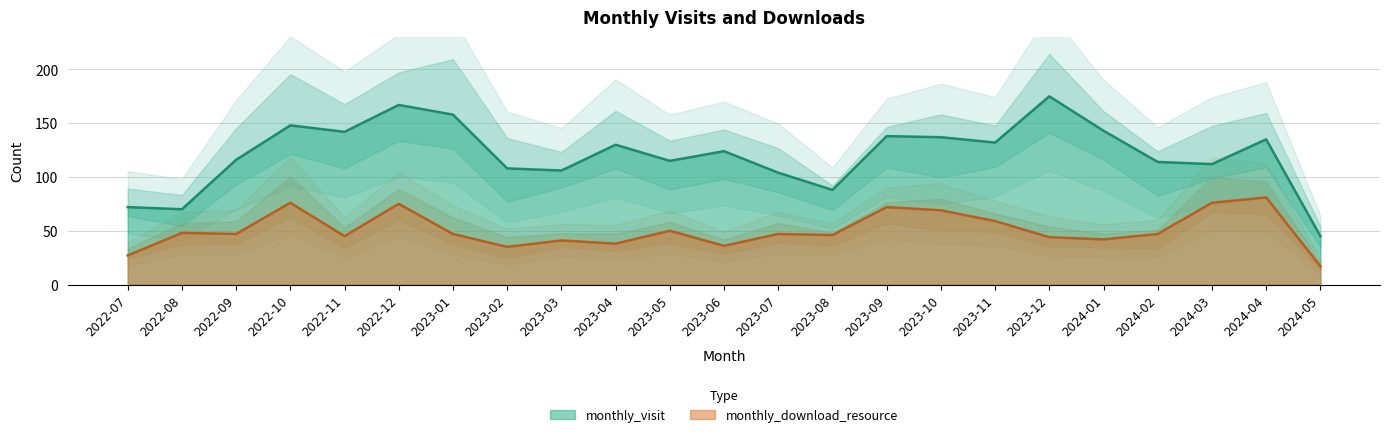

True or false: monthly_download_resource and monthly_visit cross at least once.

False